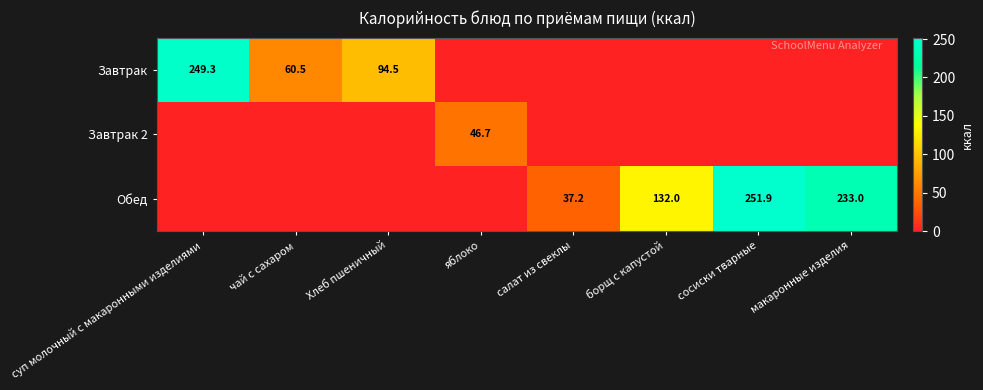

Is it true that Обед equals 17.0 at салат из свеклы?

False